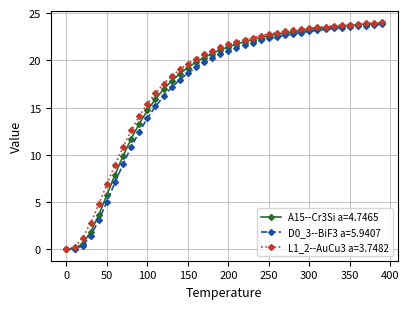

Does the chart display data point markers on the line(s)?

Yes